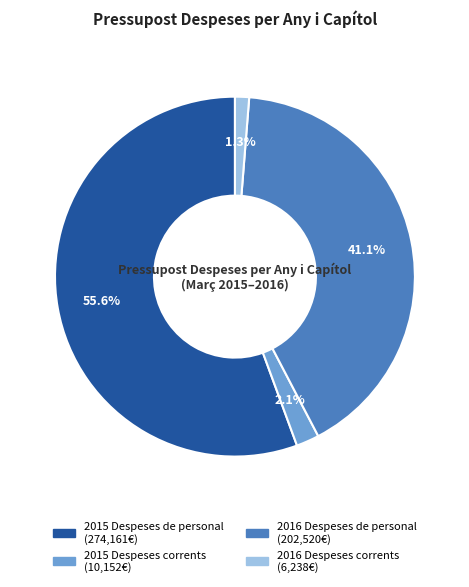

What percentage is the 2015 Despeses de personal slice, to the nearest percent?

56%